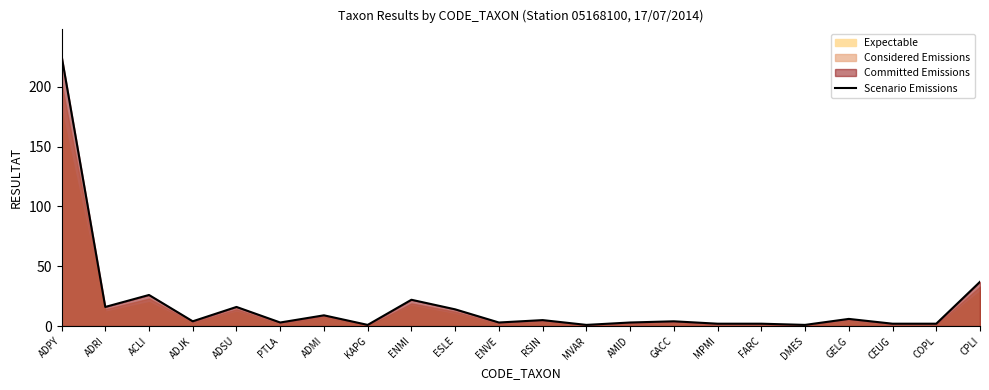

What is the average value?

18